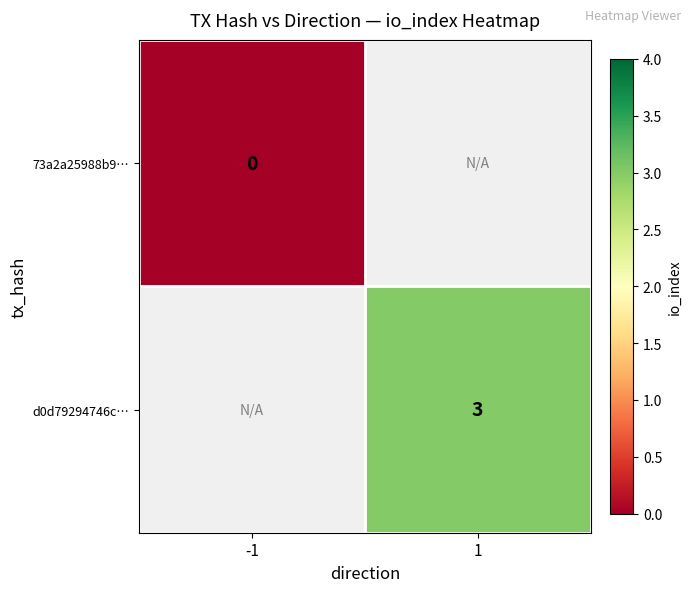

The value of d0d79294746c… at 1 is 3. True or false?

True